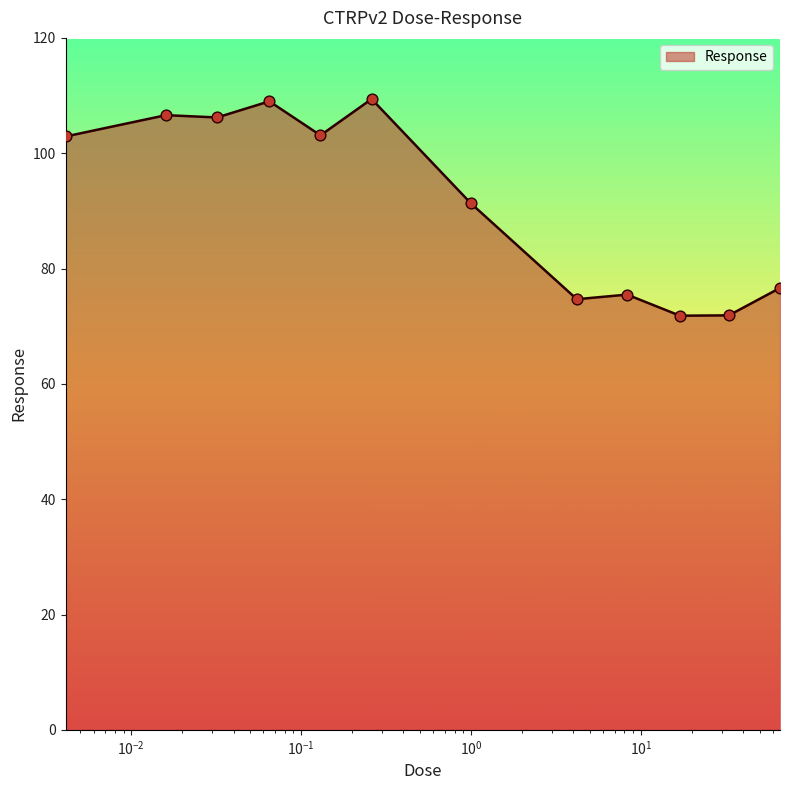

What is the difference between the maximum and minimum values?

37.6